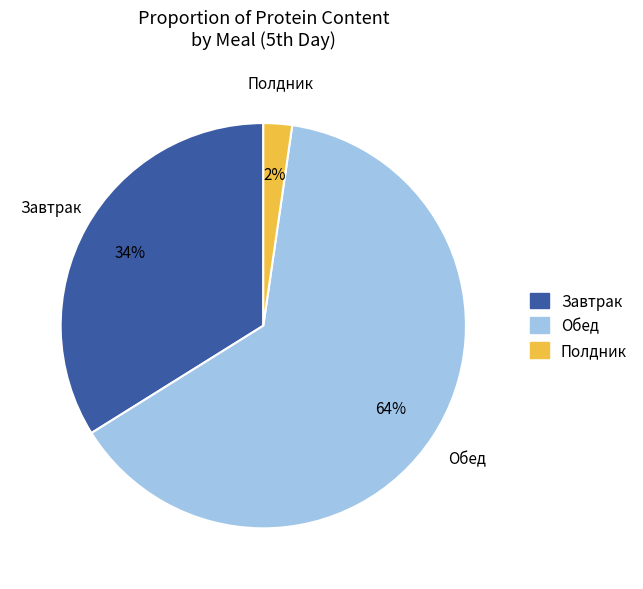

The Завтрак slice represents 34% of the pie. True or false?

True